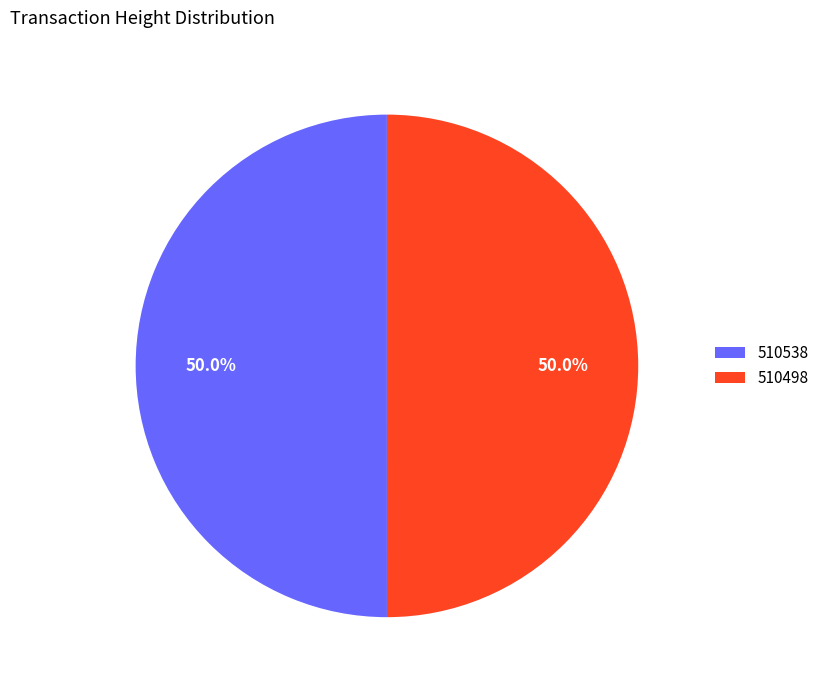

What percentage do 510538 and 510498 together represent?

100.0%